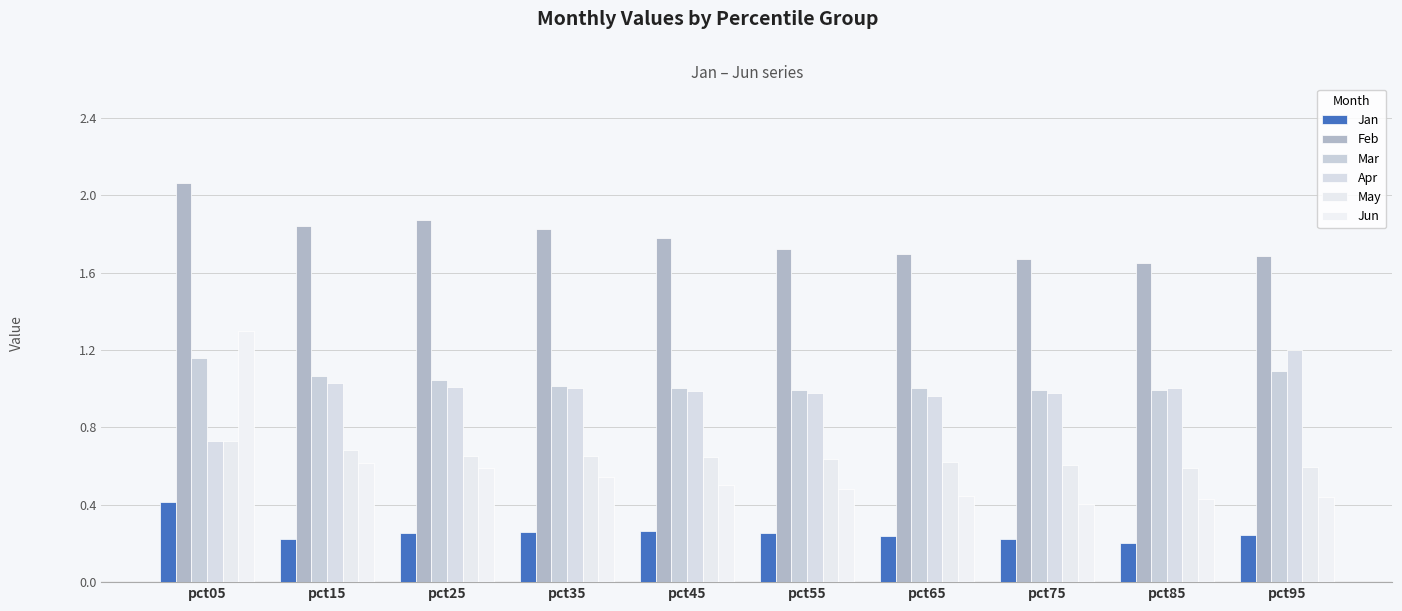

Between pct05 and pct25, which is larger?

pct05